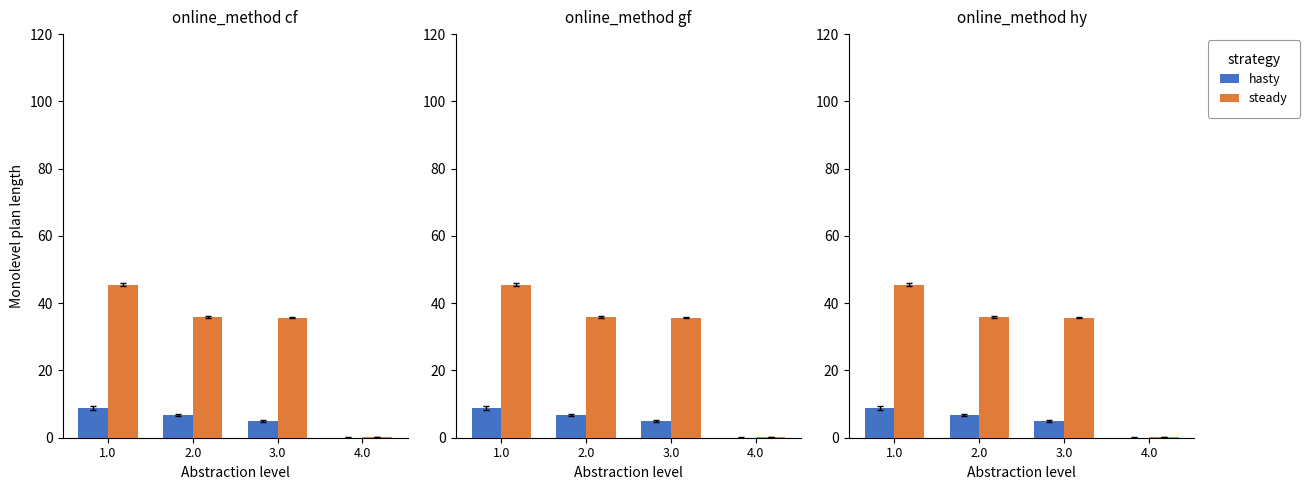

What are all the series names shown in the legend?

hasty, steady